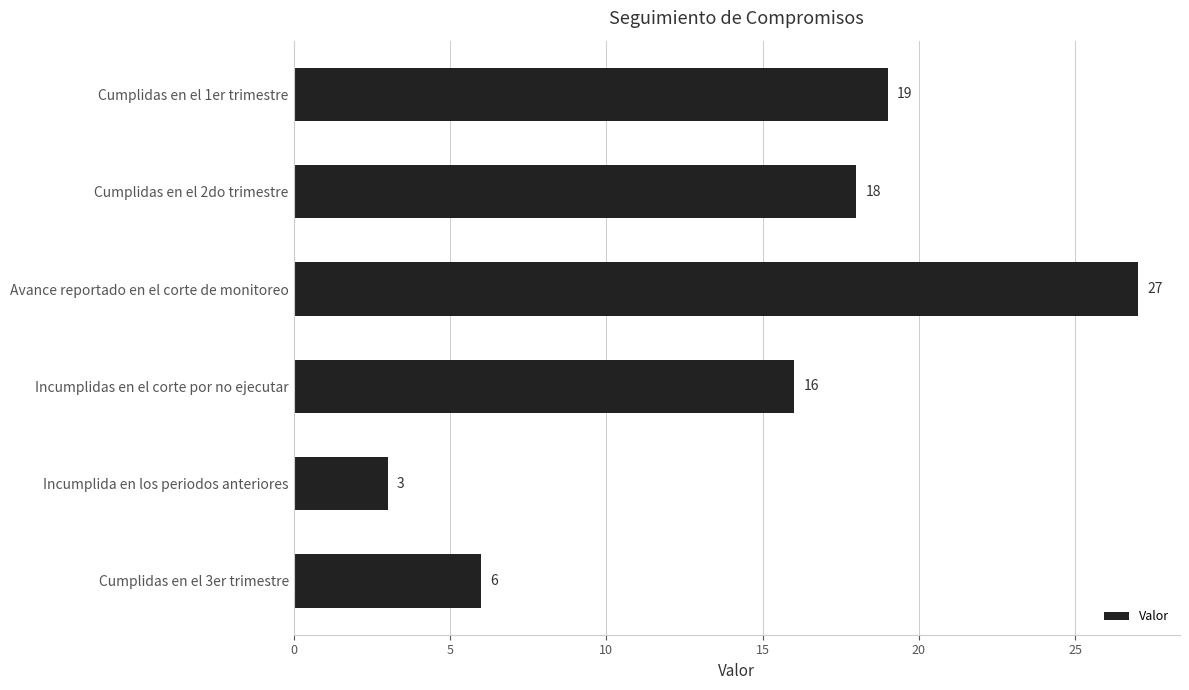

Does the chart contain any negative values?

No